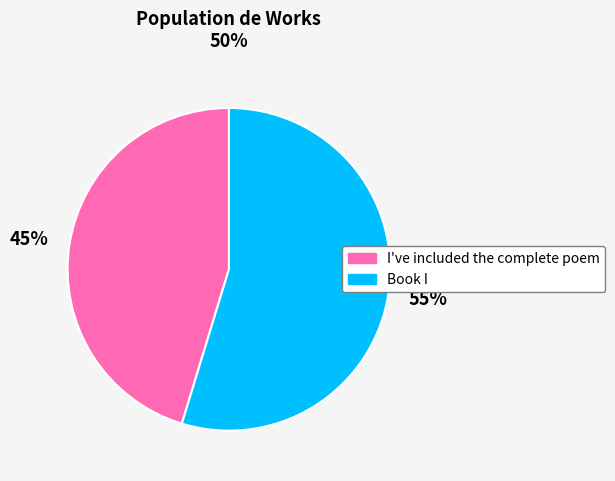

Is Book I the majority of the pie?

Yes